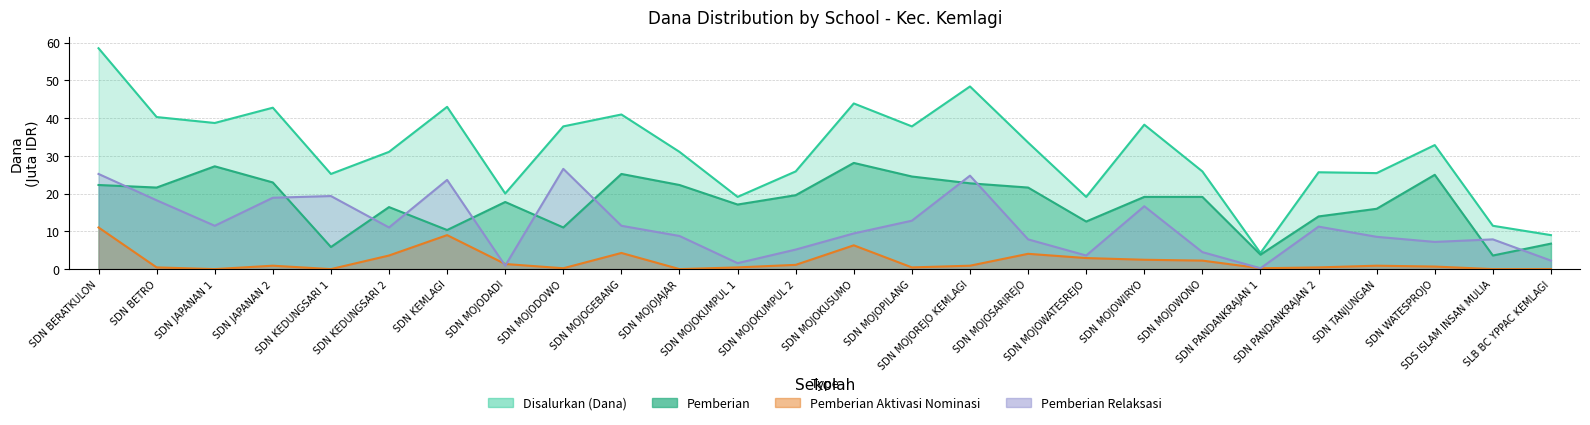

What is the difference between the Pemberian Dari Aktivasi Nominasi values at SDN WATESPROJO and SDN KEDUNGSARI 2?

2.9